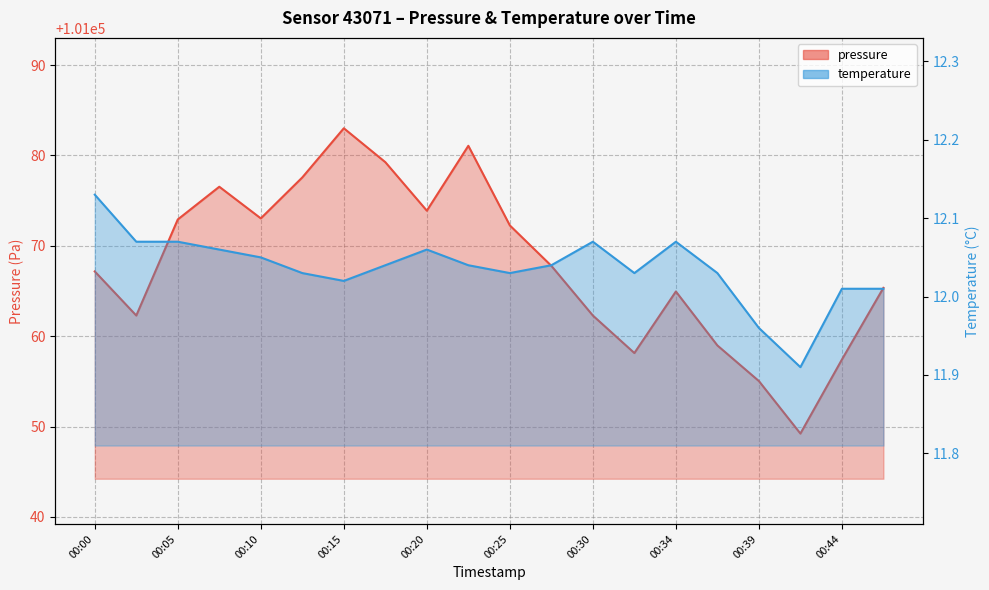

List the labels in order of pressure value, smallest first.

00:42, 00:39, 00:44, 00:32, 00:37, 00:03, 00:30, 00:34, 00:47, 00:00, 00:27, 00:25, 00:05, 00:10, 00:20, 00:08, 00:13, 00:17, 00:22, 00:15